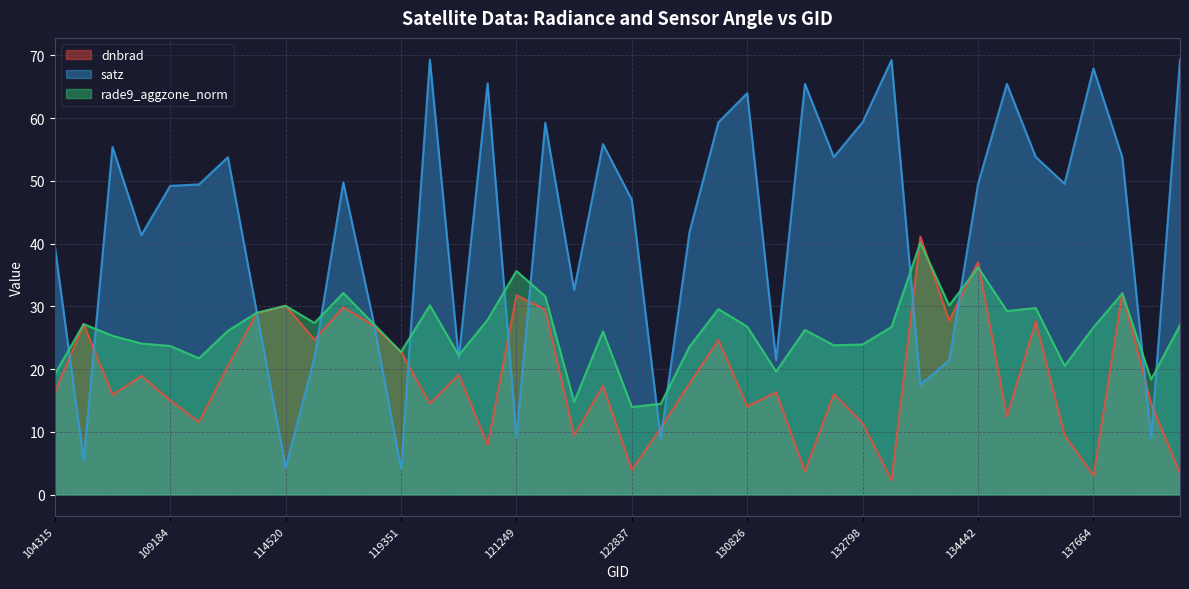

What is the difference between the highest and lowest values at 137664?

64.9